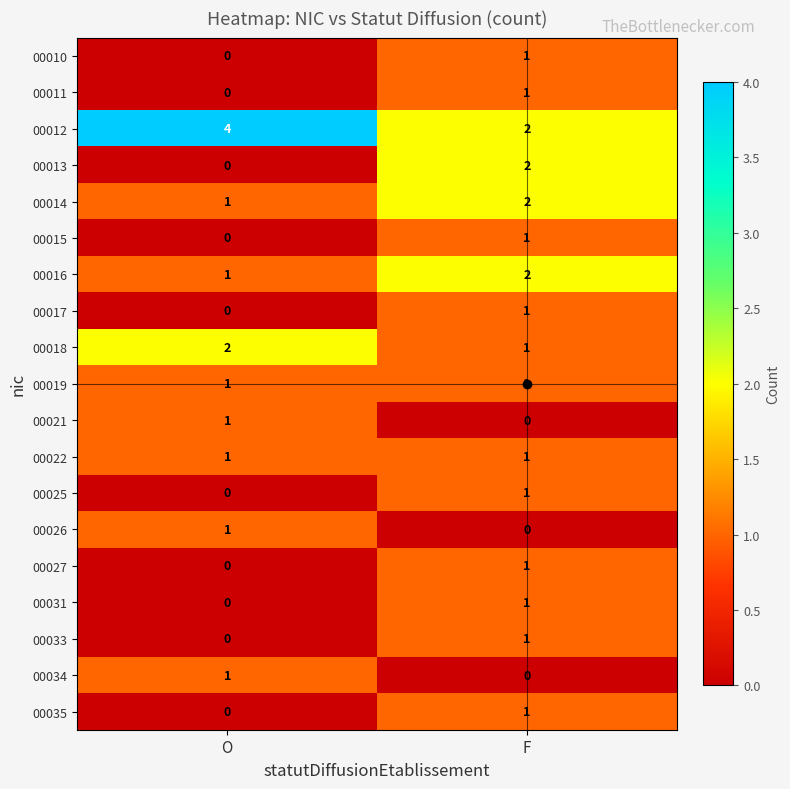

Which series has the largest total across all categories?

00012